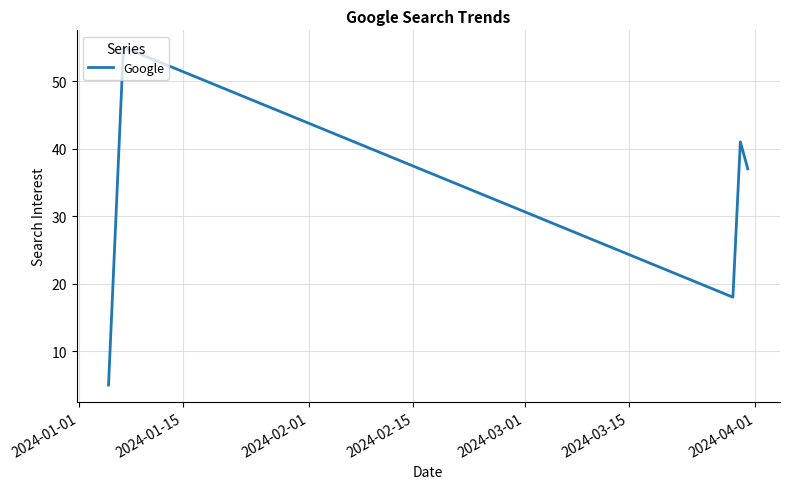

True or false: there are more than 0 points higher than both neighbors.

True